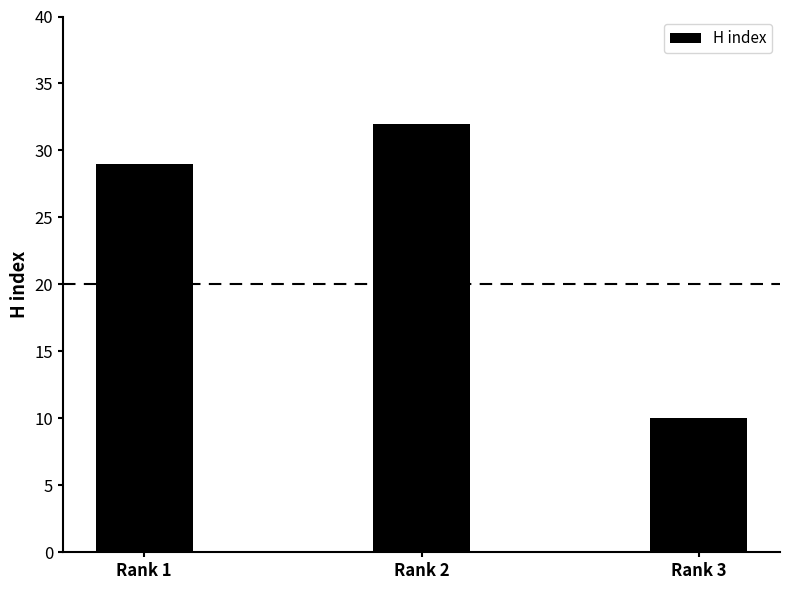

What is the sum of all values?

71